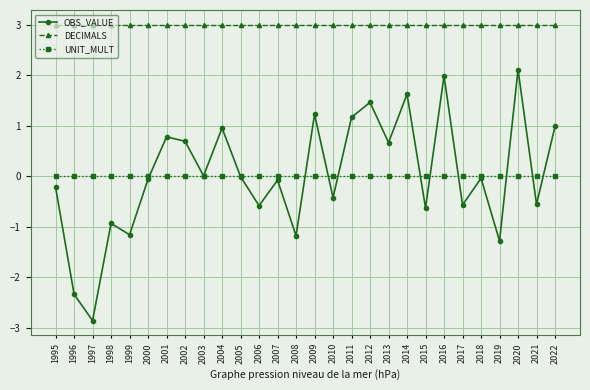

Which label corresponds to the smallest value in the chart?

1997